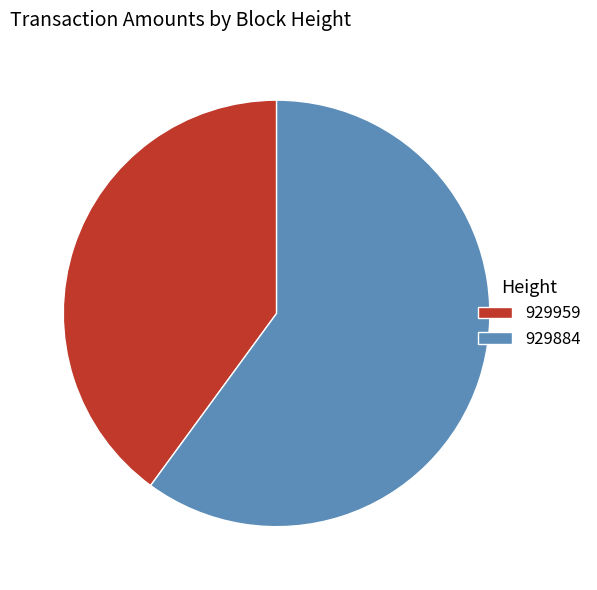

Which slice is the smallest?

929959